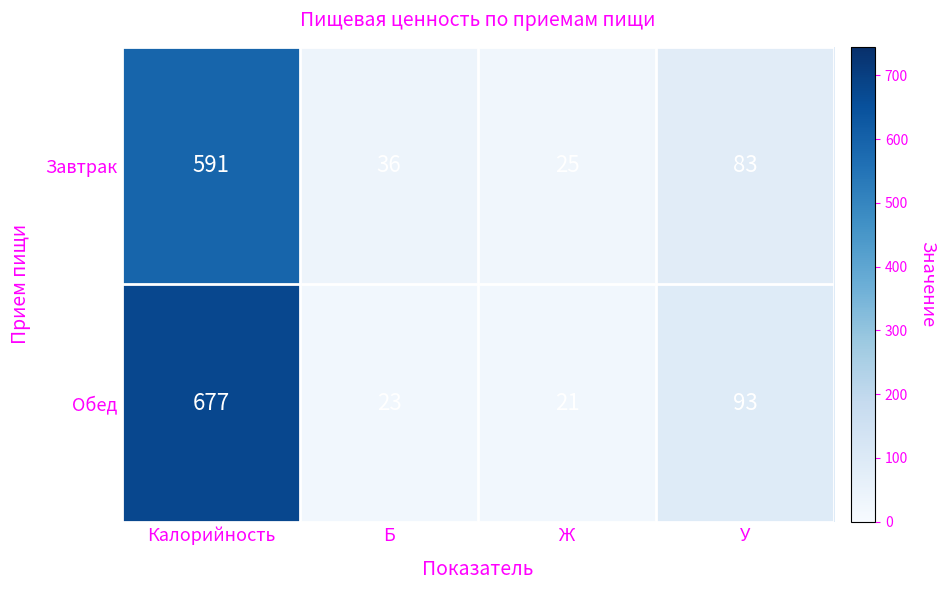

At how many categories does at least one series exceed 435?

1